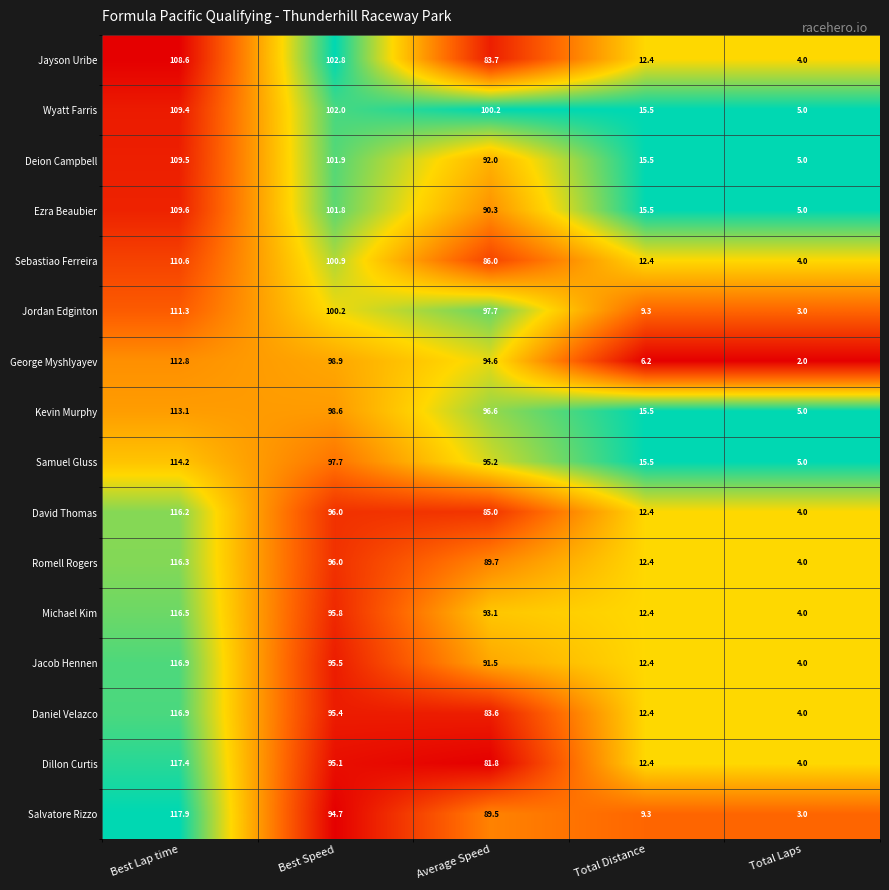

Is it true that Daniel Velazco equals 1.9 at Total Laps?

False